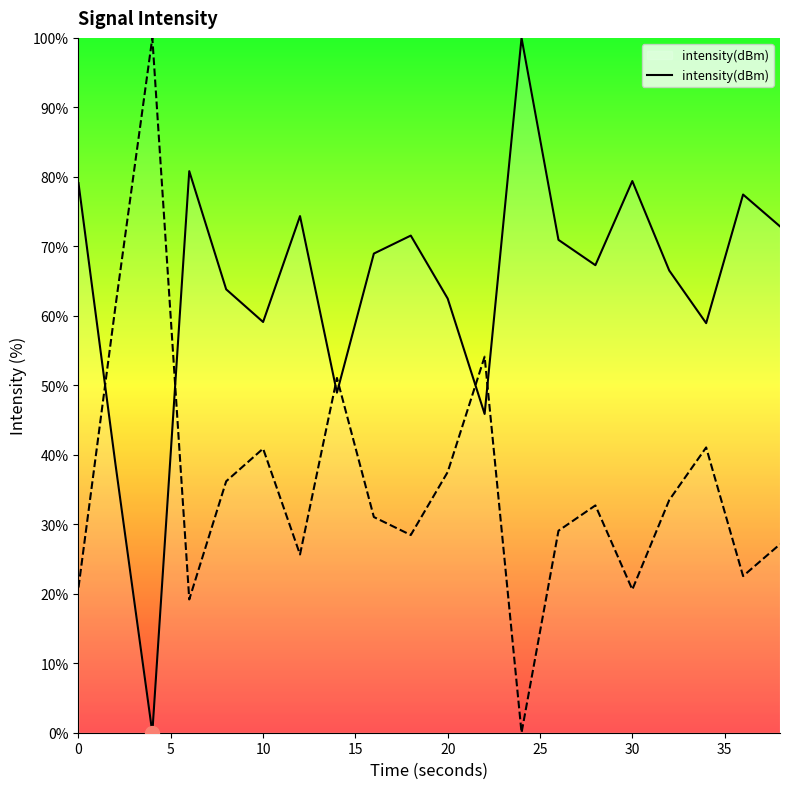

What is the maximum value shown in the chart?

100.0